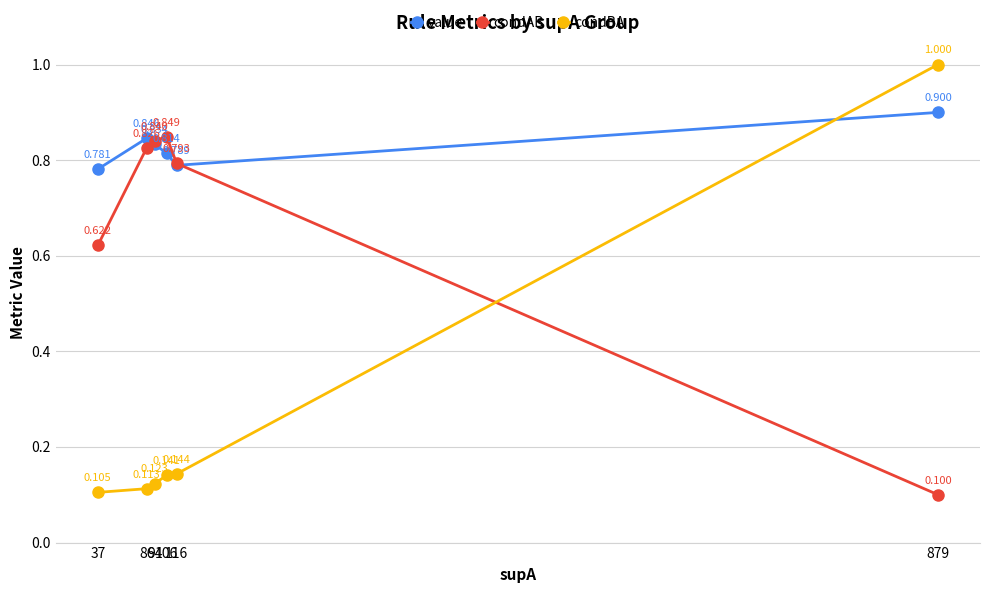

List the series in order of their peak value, highest first.

condBA, value, condAB